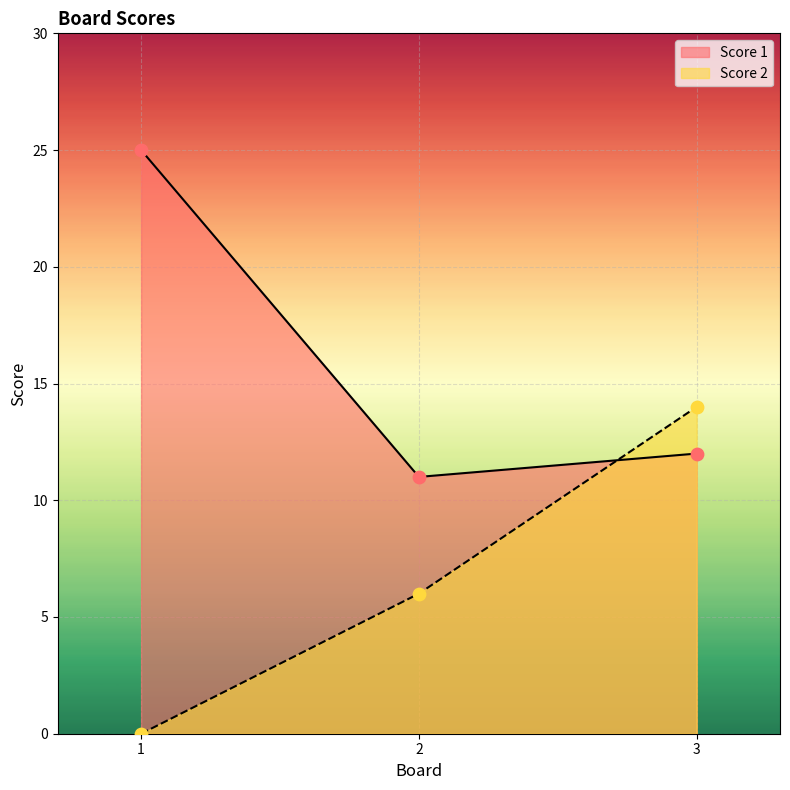

Which series contains the lowest Y value?

Score 2